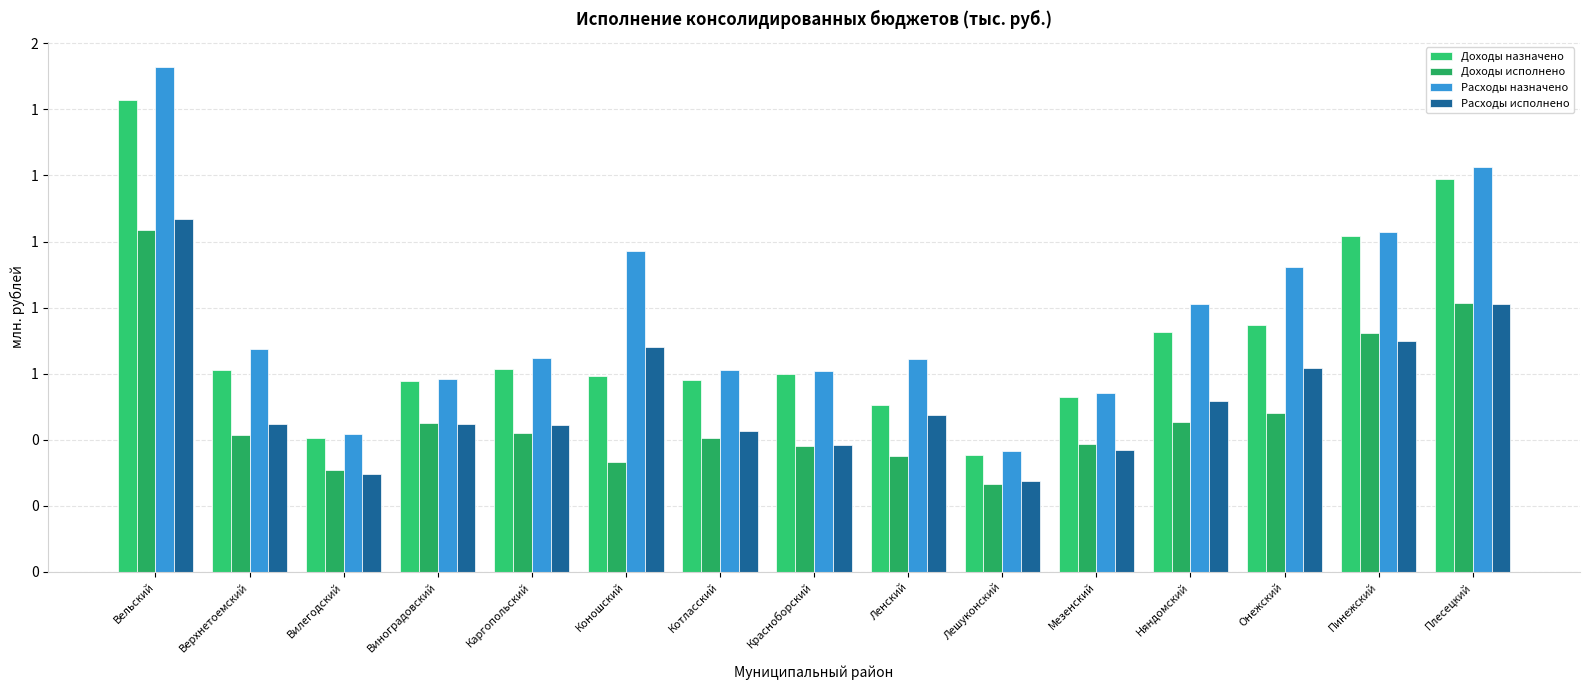

What is the value of the Доходы назначено bar at the 8th from the left?

599.8